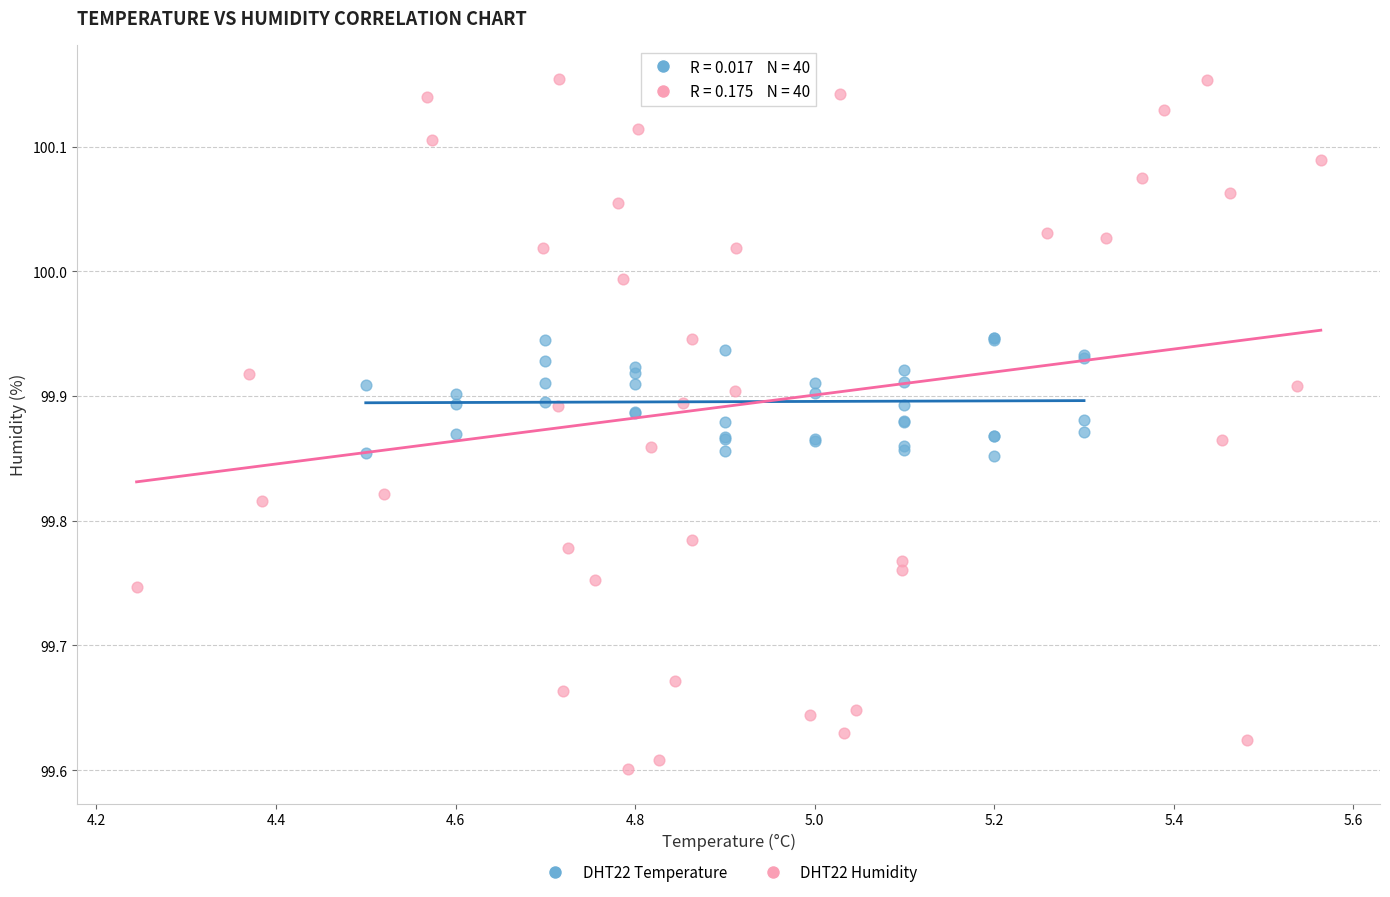

Which series has the widest spread of Y values?

DHT22 Humidity